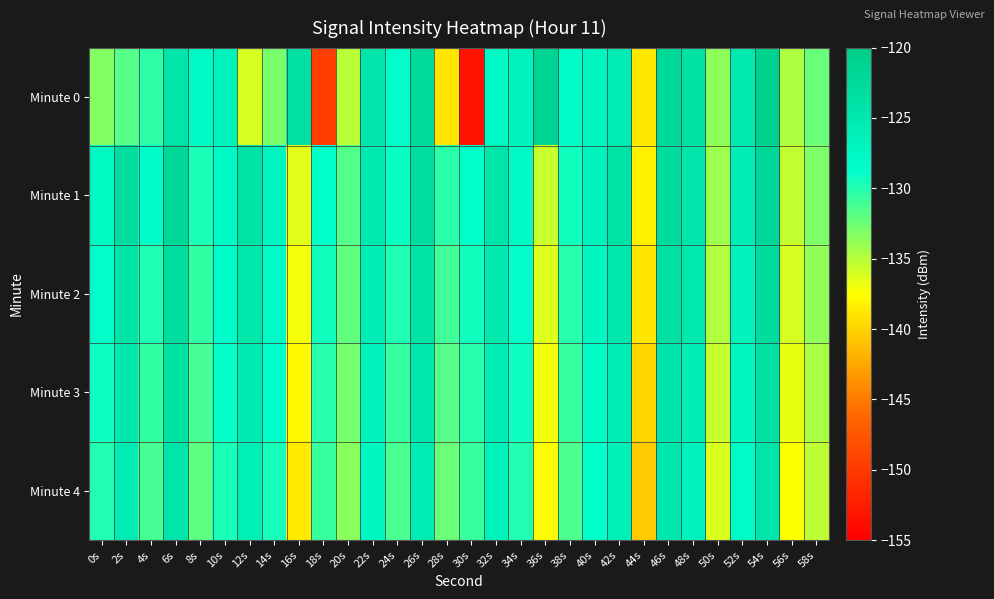

Reading left to right, transcribe all the data shown in this chart.

Minute 0: 0s=-133.3	2s=-131.6	4s=-130.4	6s=-124.5	8s=-127.8	10s=-126.7	12s=-136.1	14s=-132.9	16s=-123.6	18s=-149.7	20s=-135.1	22s=-124.5	24s=-128.5	26s=-122.6	28s=-139.0	30s=-153.2	32s=-127.9	34s=-126.8	36s=-121.6	38s=-128.2	40s=-127.3	42s=-125.6	44s=-138.8	46s=-122.1	48s=-123.8	50s=-133.5	52s=-125.3	54s=-121.0	56s=-134.7	58s=-132.4
Minute 1: 0s=-127.6	2s=-123.1	4s=-128.2	6s=-122.1	8s=-129.6	10s=-128.0	12s=-124.0	14s=-127.3	16s=-136.5	18s=-128.7	20s=-131.5	22s=-125.3	24s=-129.1	26s=-123.4	28s=-130.2	30s=-128.7	32s=-124.5	34s=-127.8	36s=-135.6	38s=-129.3	40s=-126.7	42s=-124.1	44s=-138.2	46s=-122.9	48s=-124.6	50s=-134.1	52s=-126.0	54s=-122.3	56s=-135.4	58s=-133.1
Minute 2: 0s=-128.5	2s=-124.2	4s=-129.8	6s=-123.1	8s=-130.5	10s=-128.3	12s=-124.7	14s=-128.1	16s=-137.2	18s=-129.4	20s=-132.1	22s=-126.0	24s=-129.9	26s=-124.1	28s=-131.0	30s=-129.3	32s=-125.2	34s=-128.5	36s=-136.3	38s=-130.0	40s=-127.4	42s=-124.8	44s=-139.0	46s=-123.6	48s=-125.3	50s=-134.8	52s=-126.7	54s=-123.0	56s=-136.1	58s=-133.8
Minute 3: 0s=-129.2	2s=-124.9	4s=-130.5	6s=-123.8	8s=-131.2	10s=-129.0	12s=-125.4	14s=-128.8	16s=-137.9	18s=-130.1	20s=-132.8	22s=-126.7	24s=-130.6	26s=-124.8	28s=-131.7	30s=-130.0	32s=-125.9	34s=-129.2	36s=-137.0	38s=-130.7	40s=-128.1	42s=-125.5	44s=-139.7	46s=-124.3	48s=-126.0	50s=-135.5	52s=-127.4	54s=-123.7	56s=-136.8	58s=-134.5
Minute 4: 0s=-129.9	2s=-125.6	4s=-131.2	6s=-124.5	8s=-131.9	10s=-129.7	12s=-126.1	14s=-129.5	16s=-138.6	18s=-130.8	20s=-133.5	22s=-127.4	24s=-131.3	26s=-125.5	28s=-132.4	30s=-130.7	32s=-126.6	34s=-129.9	36s=-137.7	38s=-131.4	40s=-128.8	42s=-126.2	44s=-140.4	46s=-125.0	48s=-126.7	50s=-136.2	52s=-128.1	54s=-124.4	56s=-137.5	58s=-135.2